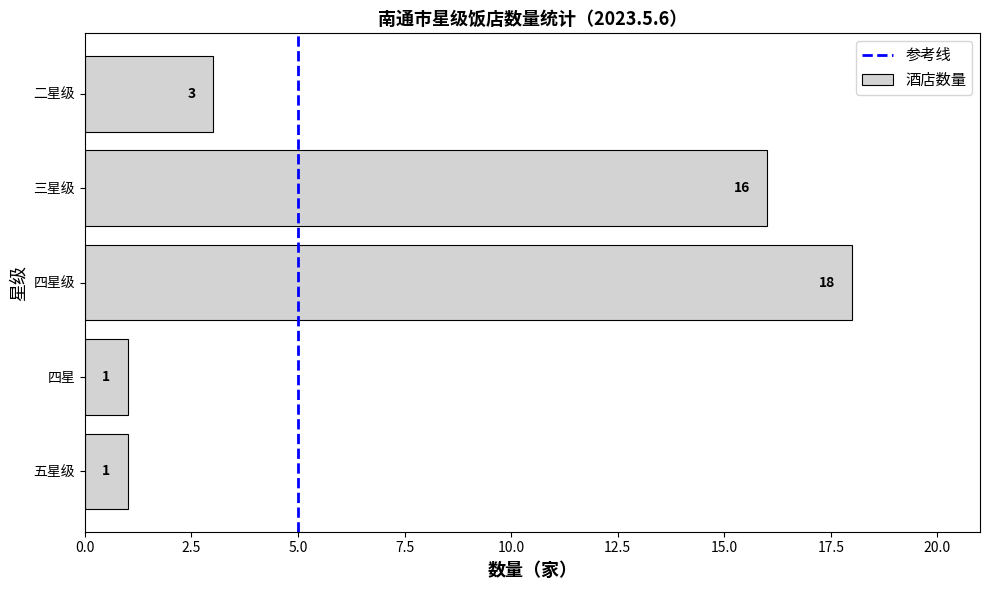

Reading top to bottom, what are all the values shown in this chart?

3	16	18	1	1